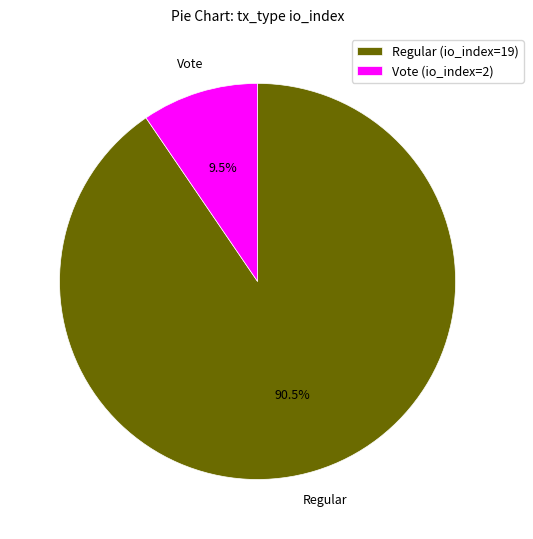

What percentage is NOT represented by Regular (io_index=19)?

9.5%